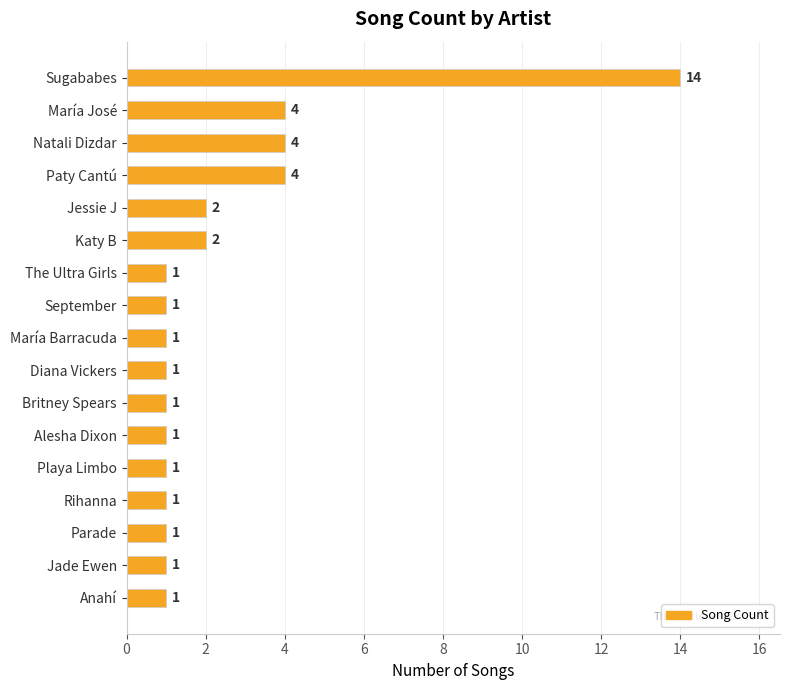

At which category does the chart reach its peak across all series?

Sugababes